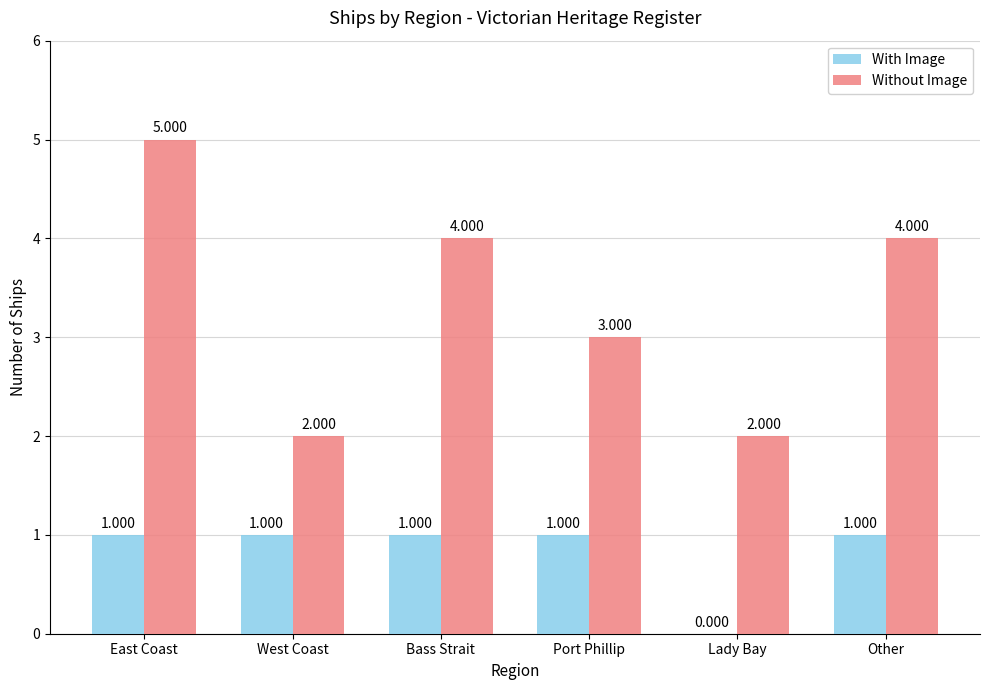

Reading left to right, extract all data points from this chart.

With Image: East Coast=1	West Coast=1	Bass Strait=1	Port Phillip=1	Lady Bay=0	Other=1
Without Image: East Coast=5	West Coast=2	Bass Strait=4	Port Phillip=3	Lady Bay=2	Other=4